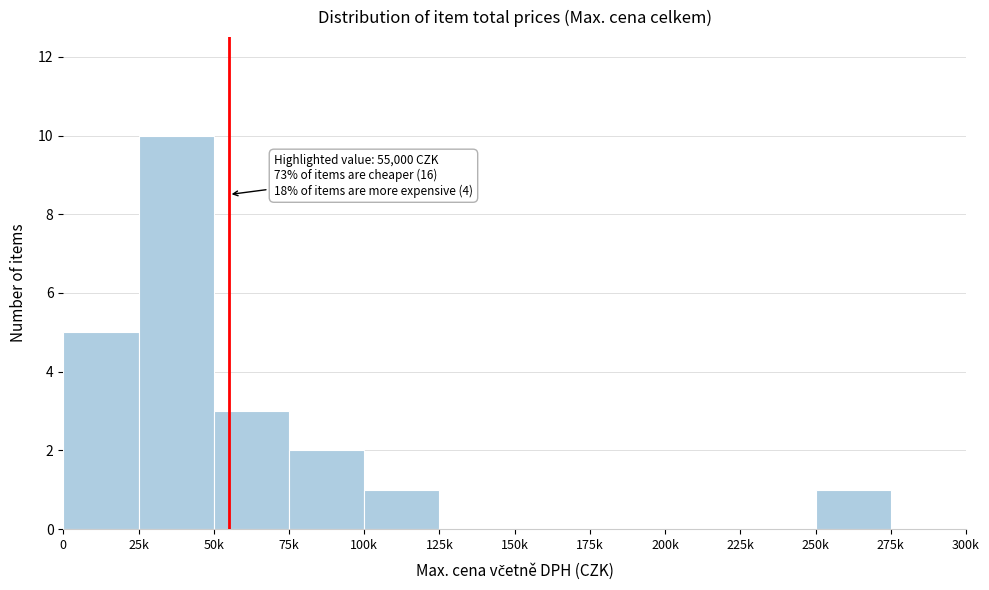

Reading left to right, what are all the values shown in this chart?

0=5	25k=10	50k=3	75k=2	100k=1	125k=0	150k=0	175k=0	200k=0	225k=0	250k=1	275k=0